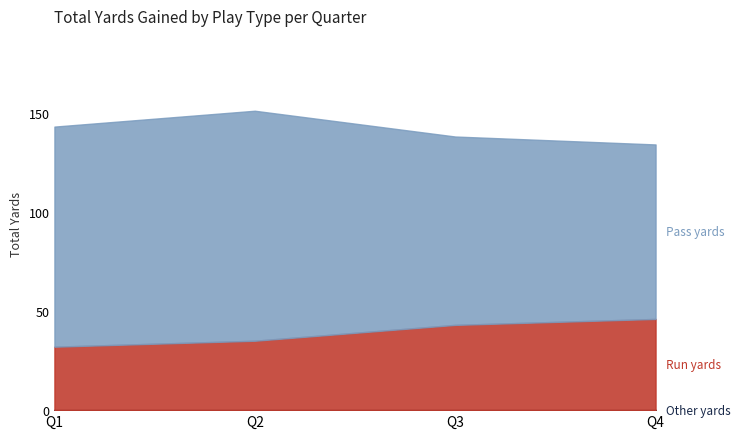

What is the minimum value shown in the chart?

0.9